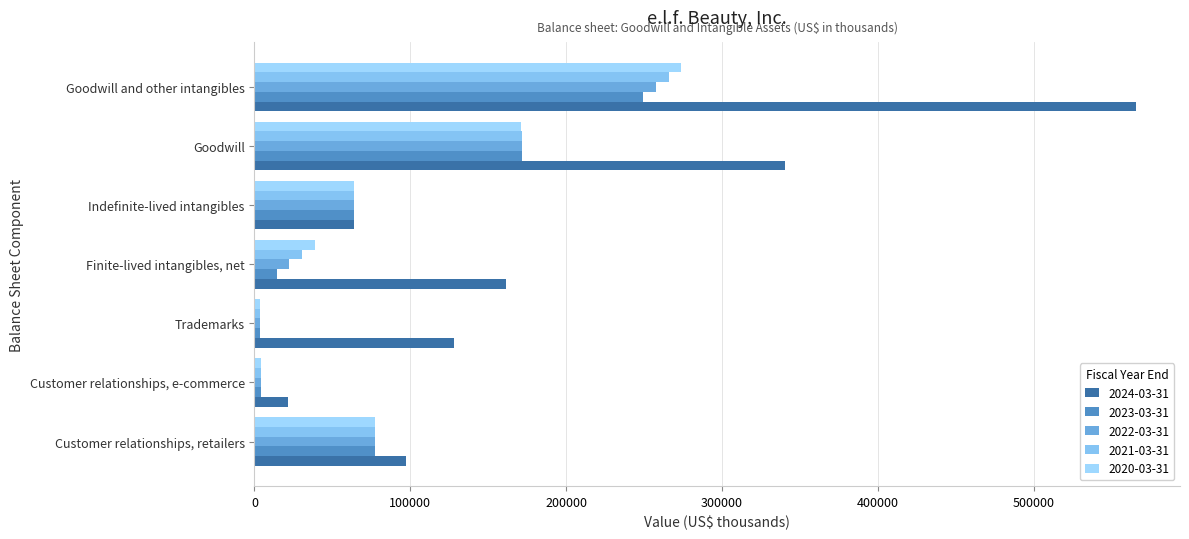

How many values in the 2022-03-31 series are below 63800?

3